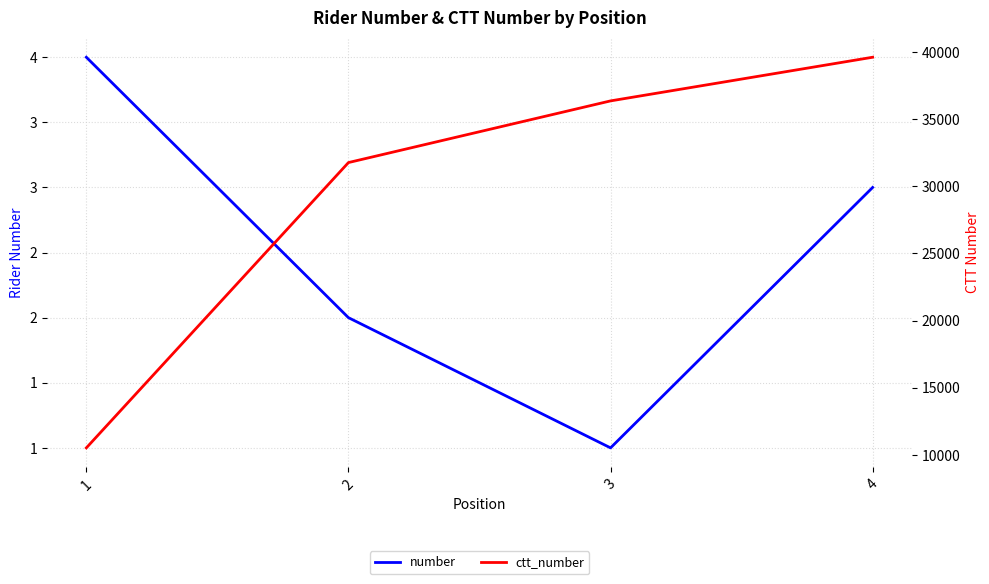

Reading left to right, extract all data points from this chart.

number: 1=4	2=2	3=1	4=3
ctt_number: 1=10520	2=31770	3=36363	4=39615